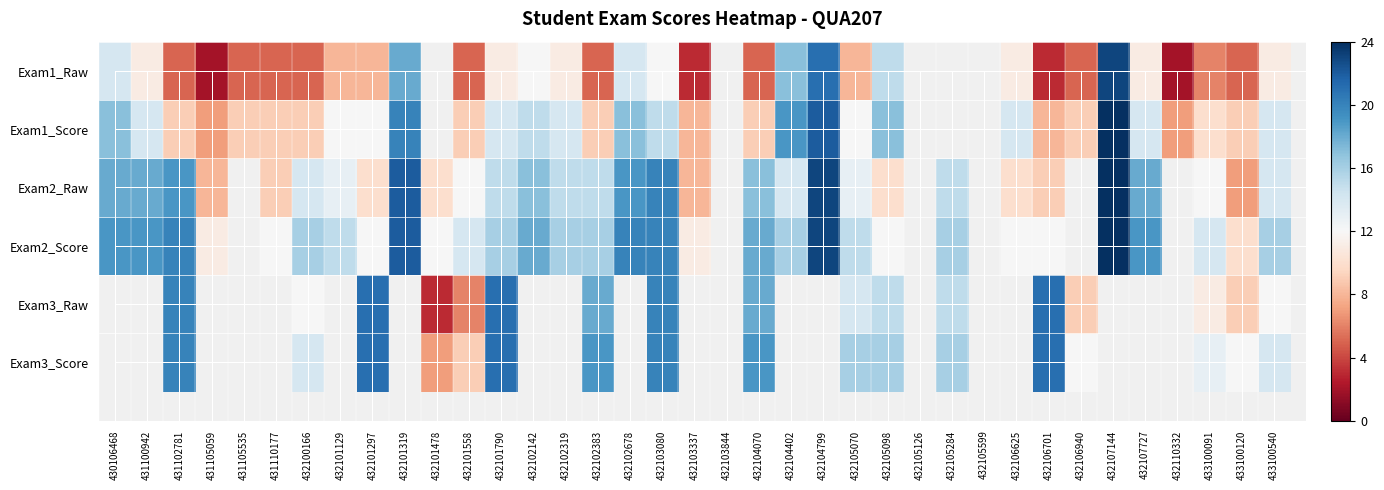

At which label does Exam3_Score first exceed 9?

431102781